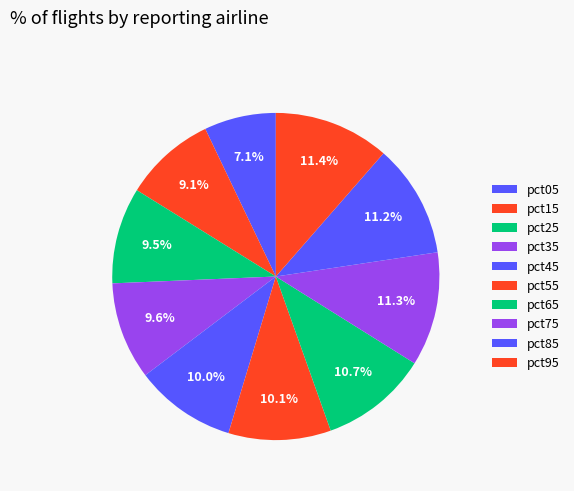

How many slices are in this pie chart?

10